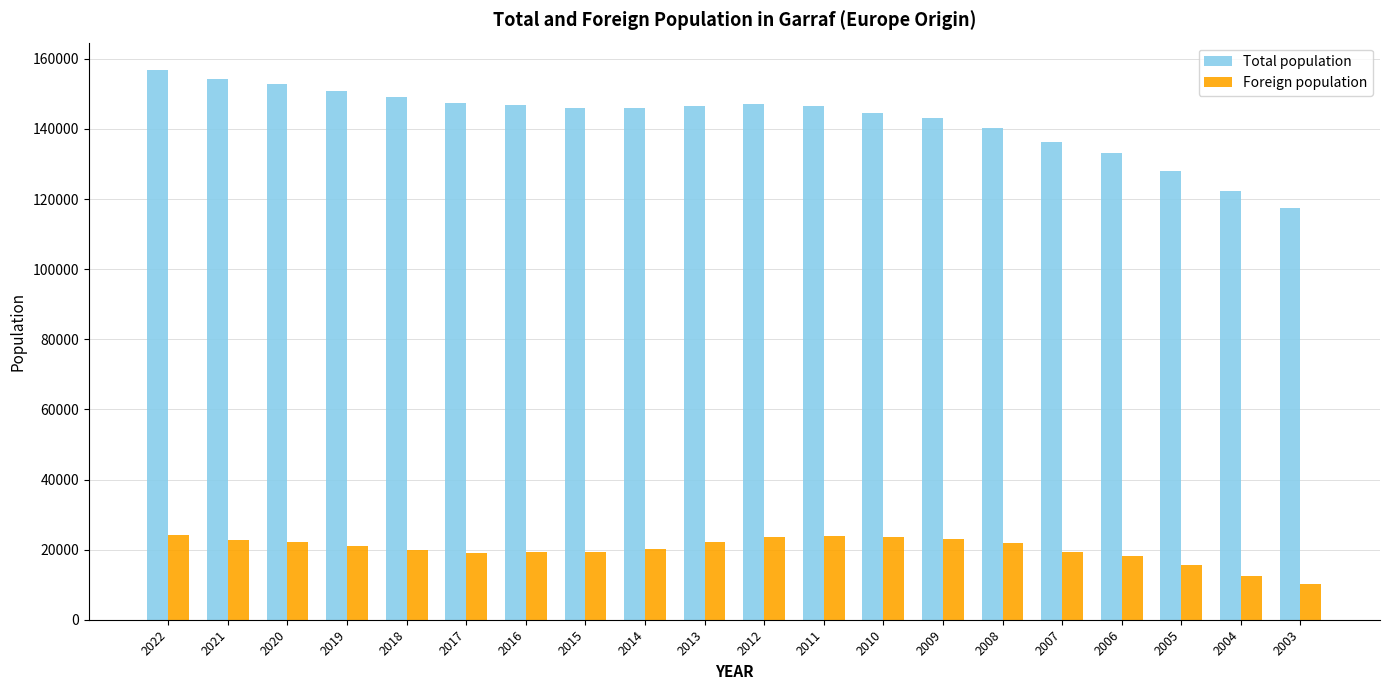

Does the chart contain stacked bars?

No